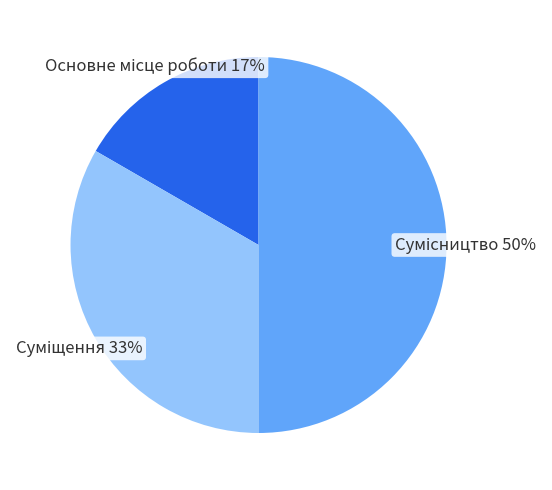

To the nearest percent, what is the difference between the largest and smallest slice percentages?

33%